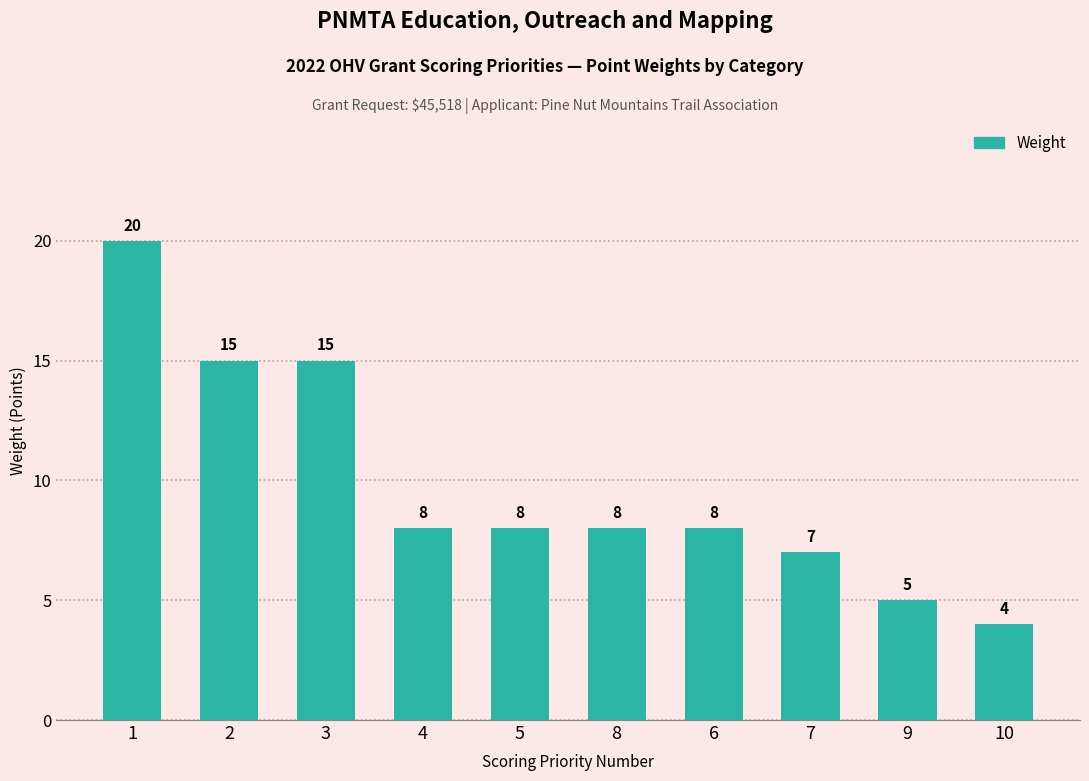

What is the ratio of the value at 2 to the value at 7?

2.1